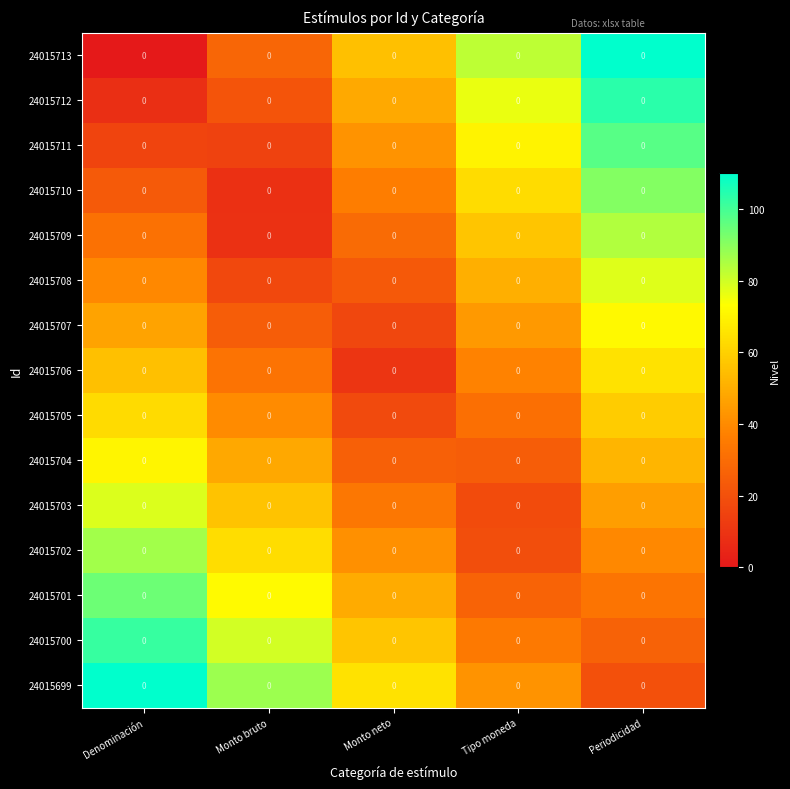

What is the difference between the 24015707 values at Denominación and Periodicidad?

24.3